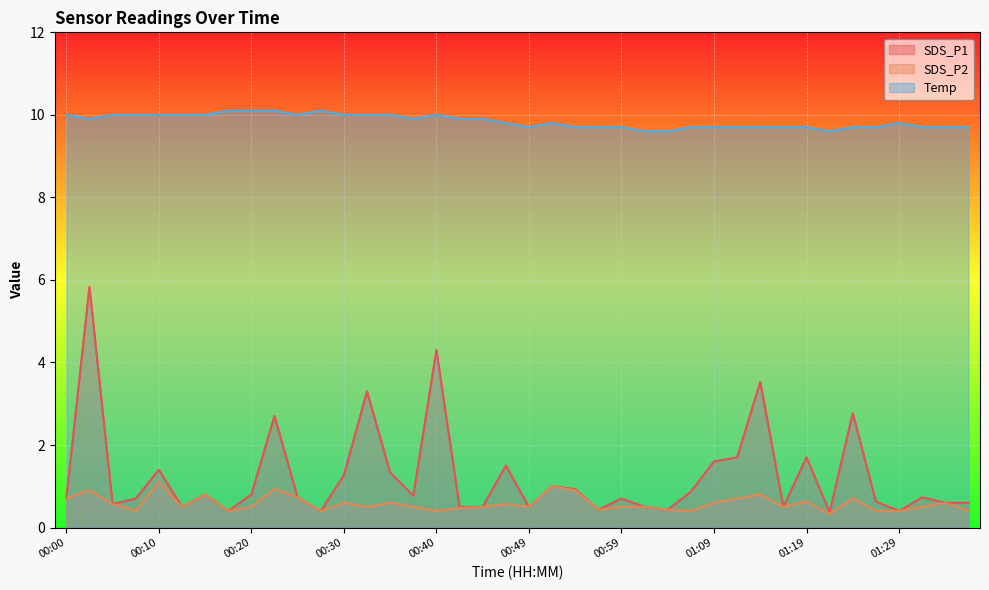

How many interior local valleys does the SDS_P1 series have?

11